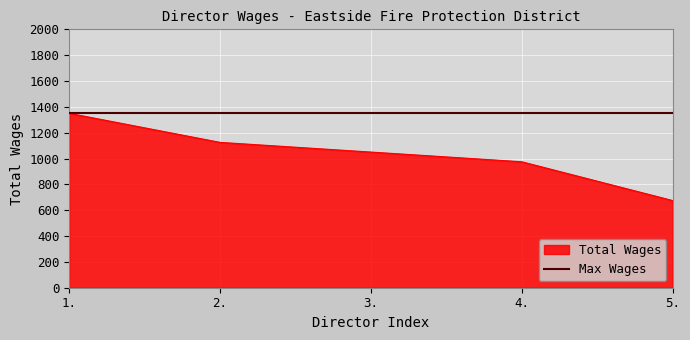

How many categories are shown in the chart?

5